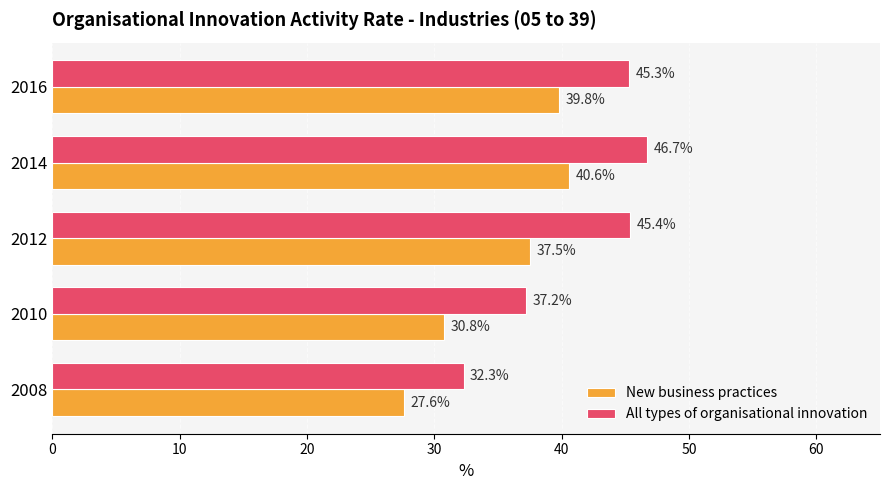

Which series has the largest total across all categories?

All types of organisational innovation